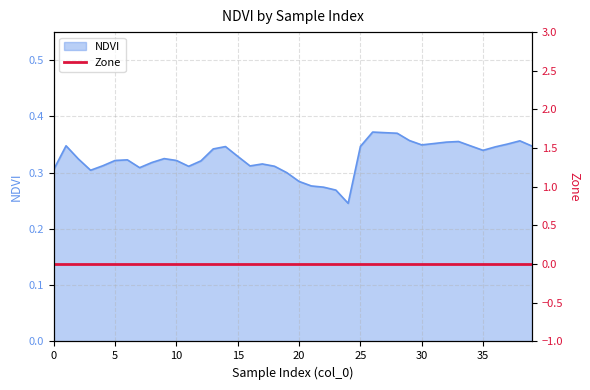

Where is the data nearest to the value 0?

24